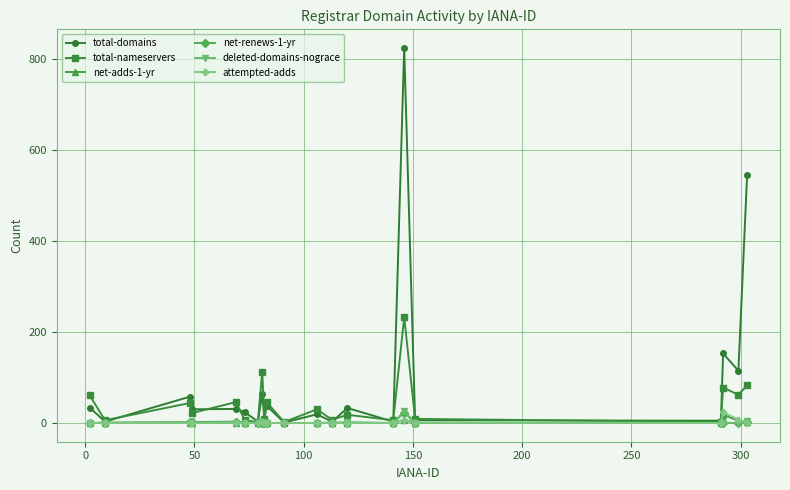

What are all the series names shown in the legend?

total-domains, total-nameservers, net-adds-1-yr, net-renews-1-yr, deleted-domains-nograce, attempted-adds